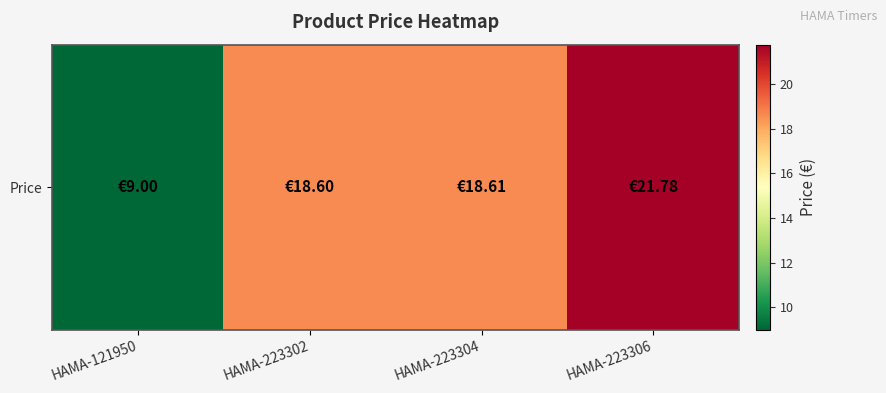

At which category does the chart reach its minimum across all series?

HAMA-121950